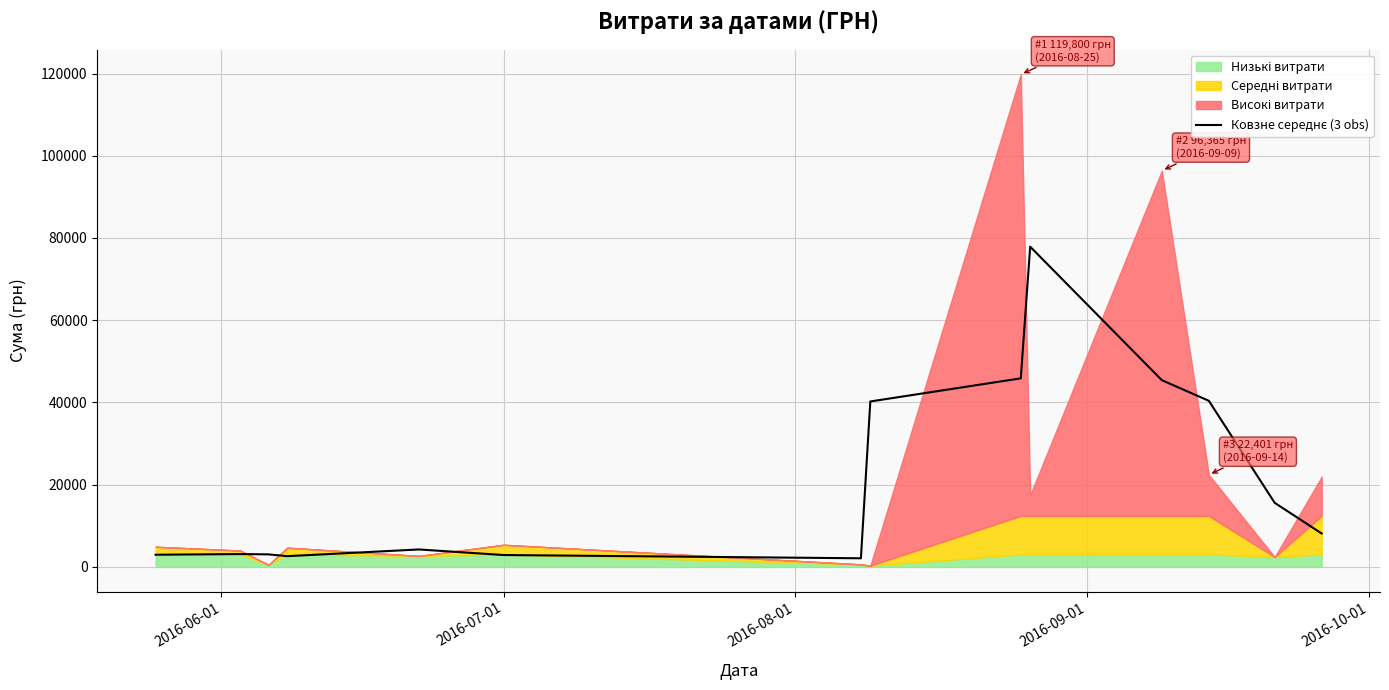

The chart shows a value of 103330.8 at 9. True or false?

False